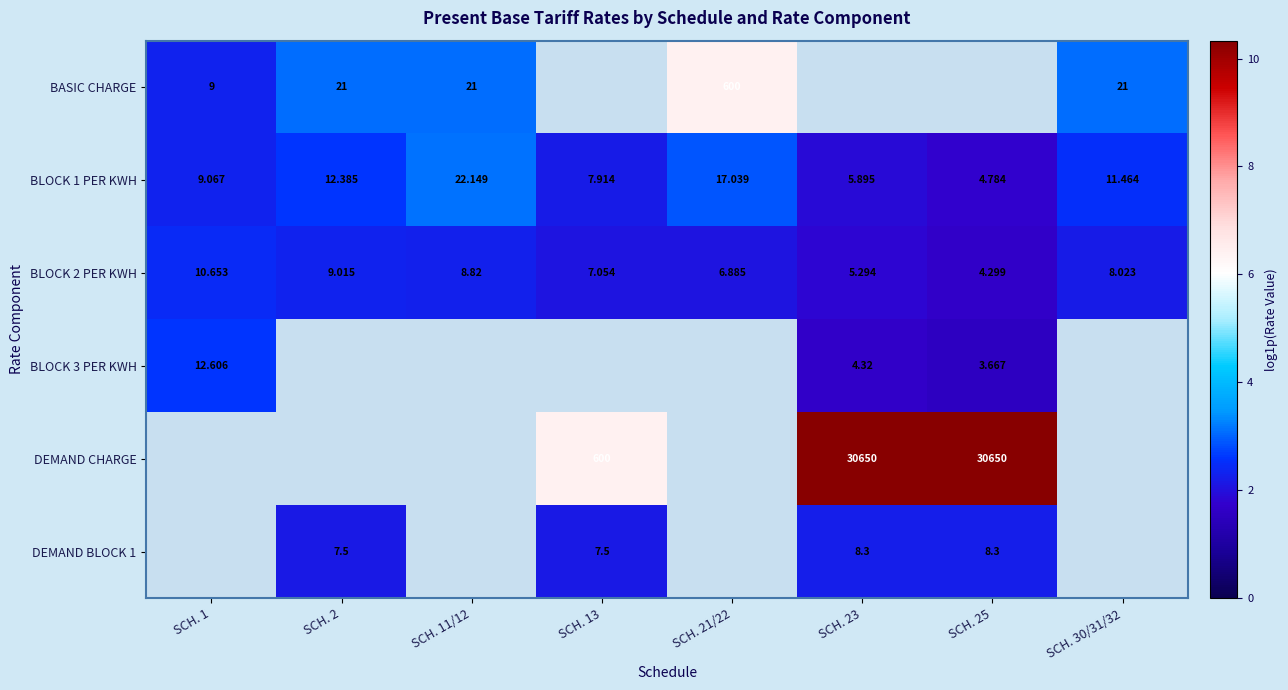

Is the value of DEMAND CHARGE at SCH. 23 greater than the value of BASIC CHARGE at SCH. 21/22?

Yes